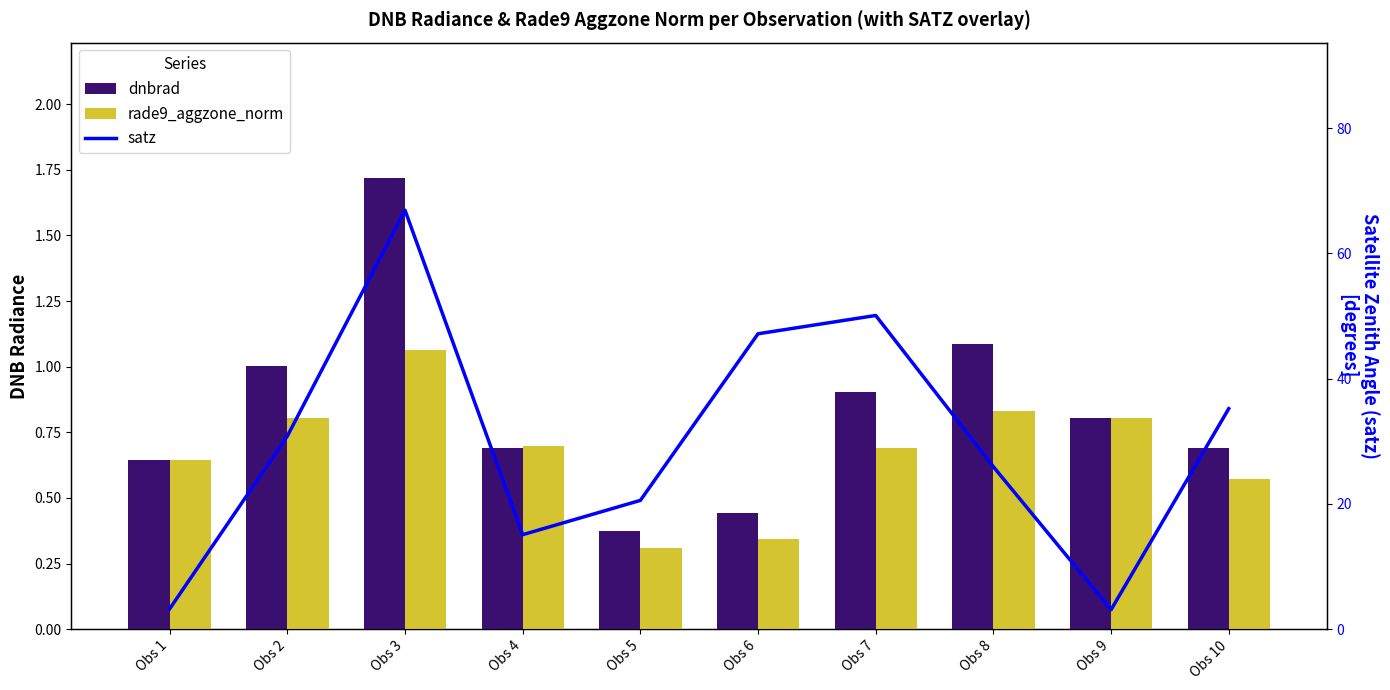

What is the value of the satz bar at the 7th from the left?

50.1